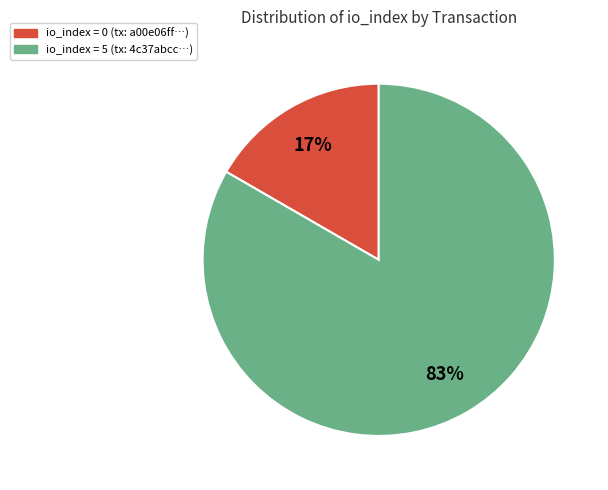

To the nearest percent, what is the average slice percentage?

50%